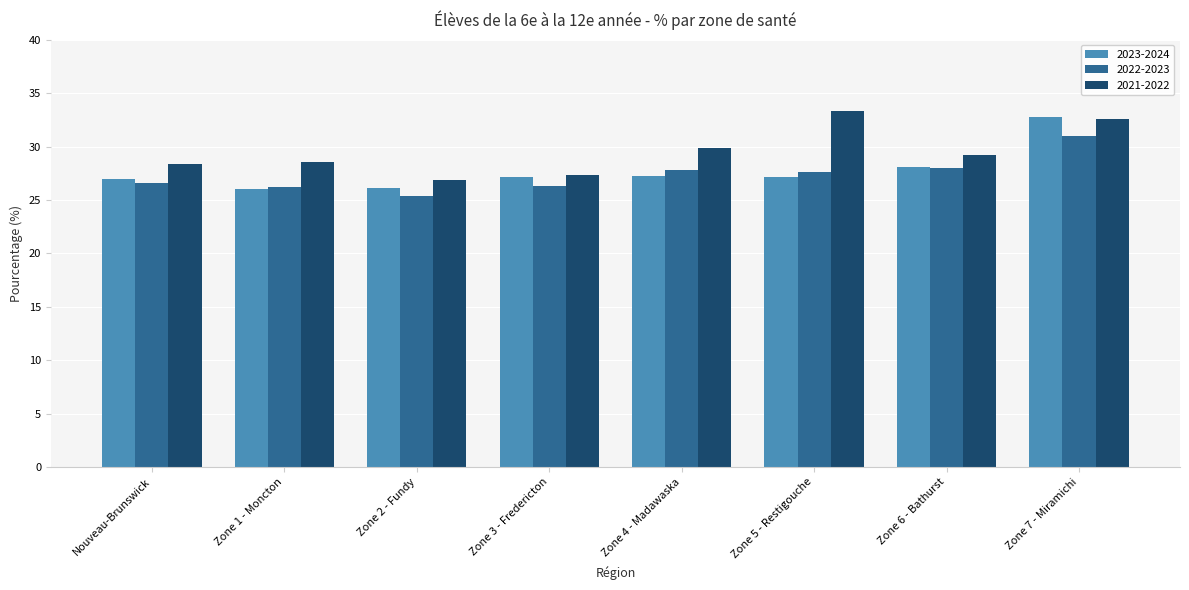

True or false: 2022-2023 has a value of 5.9 at Zone 2 - Fundy.

False